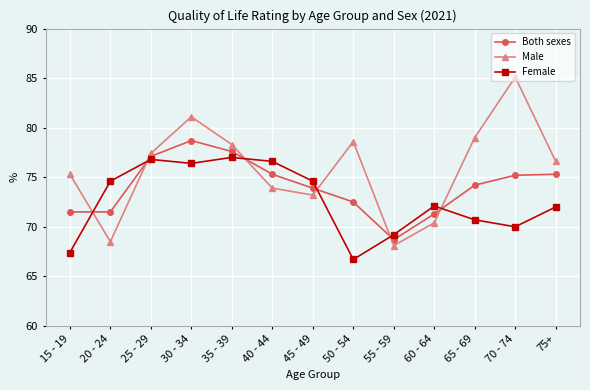

How many values in the Male series exceed 76?

7